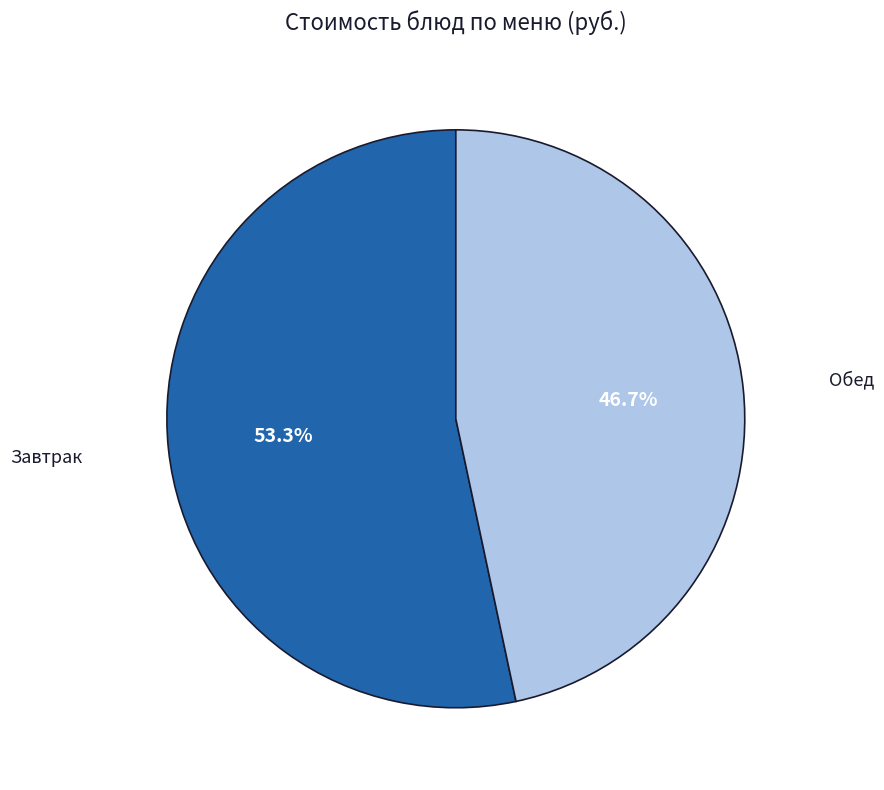

To the nearest percent, what is the average slice percentage?

50%